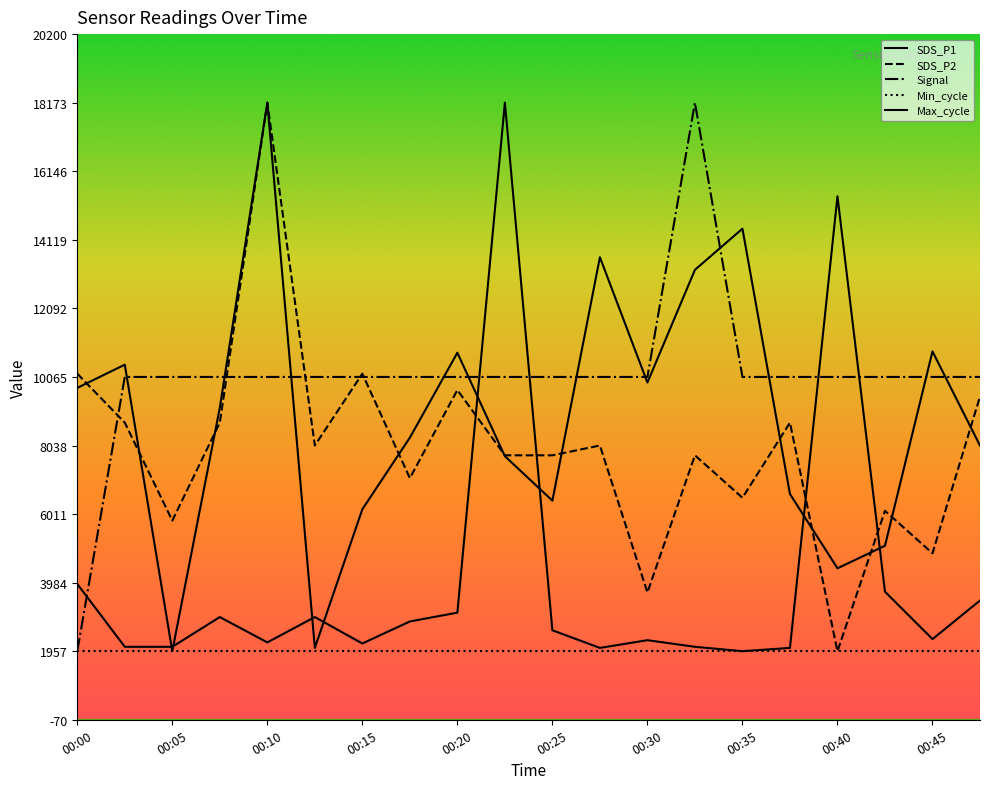

True or false: SDS_P2 has more than 1 interior local peaks.

True